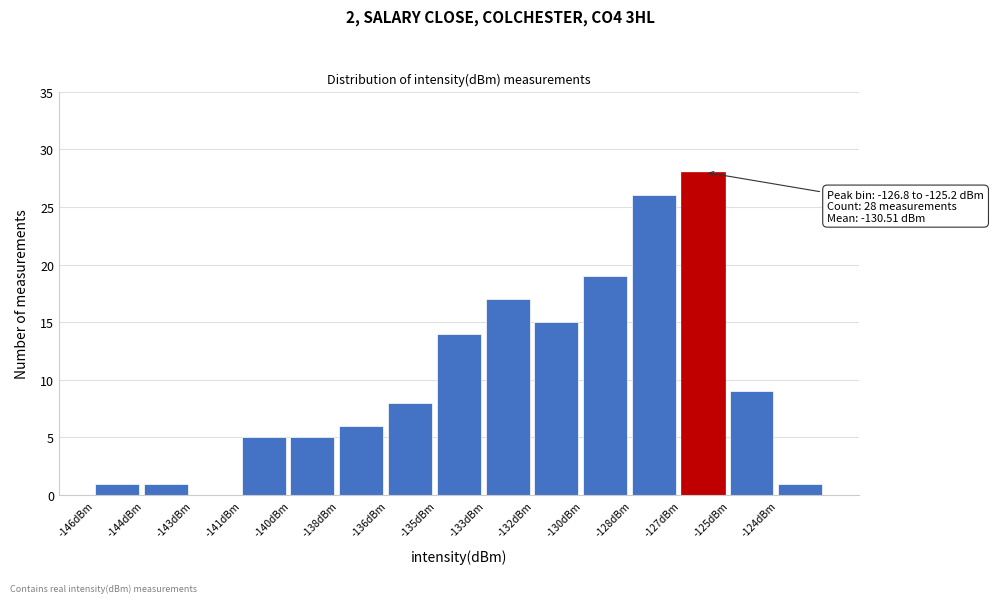

Reading right to left, what are all the values shown in this chart?

-124dBm=1	-125dBm=9	-127dBm=28	-128dBm=26	-130dBm=19	-132dBm=15	-133dBm=17	-135dBm=14	-136dBm=8	-138dBm=6	-140dBm=5	-141dBm=5	-143dBm=0	-144dBm=1	-146dBm=1